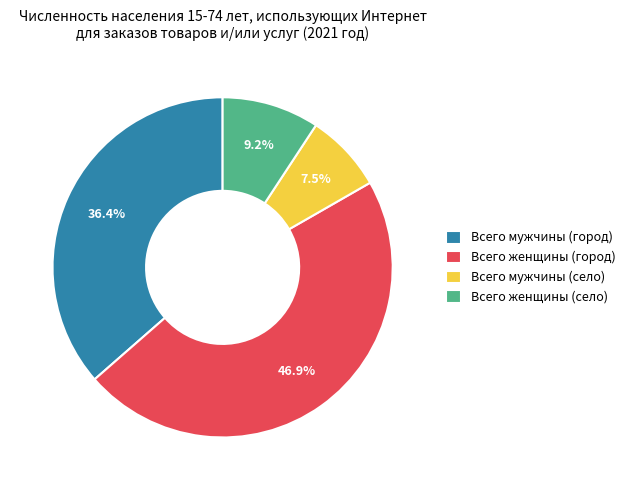

Rank the categories by value from highest to lowest.

Всего женщины (город), Всего мужчины (город), Всего женщины (село), Всего мужчины (село)